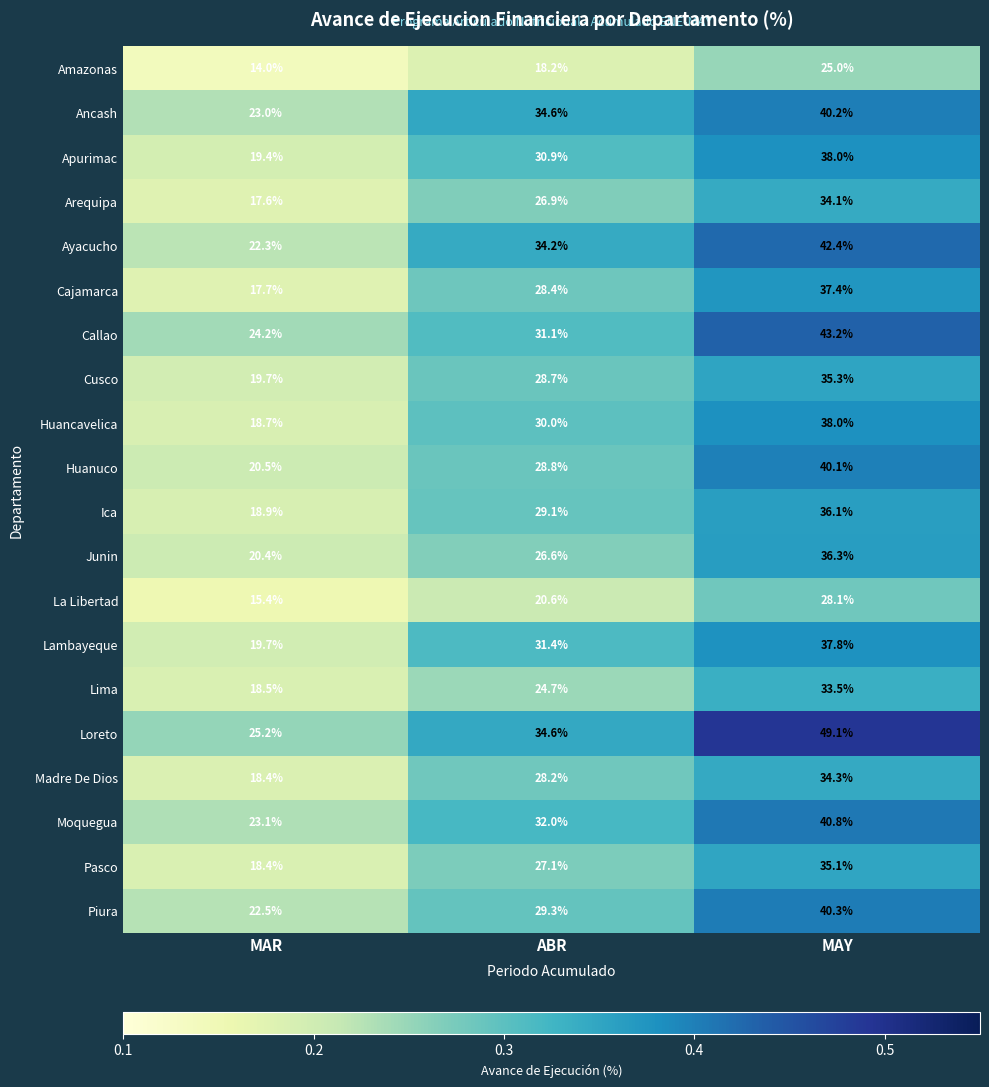

Count the number of categories in the chart.

3